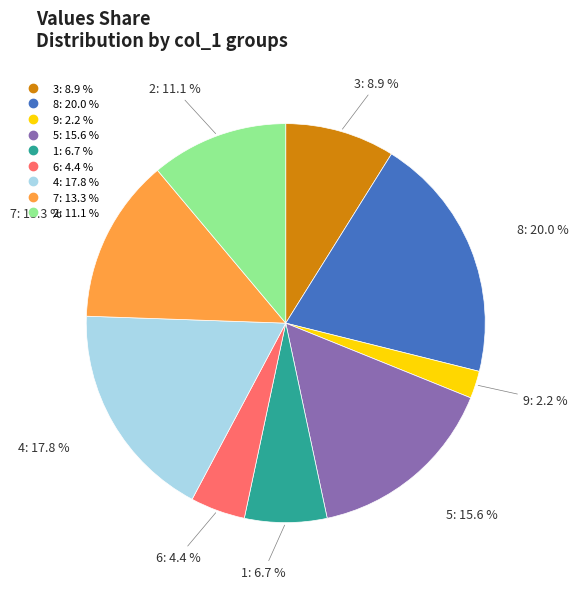

Is there any slice that represents more than half of the pie?

No